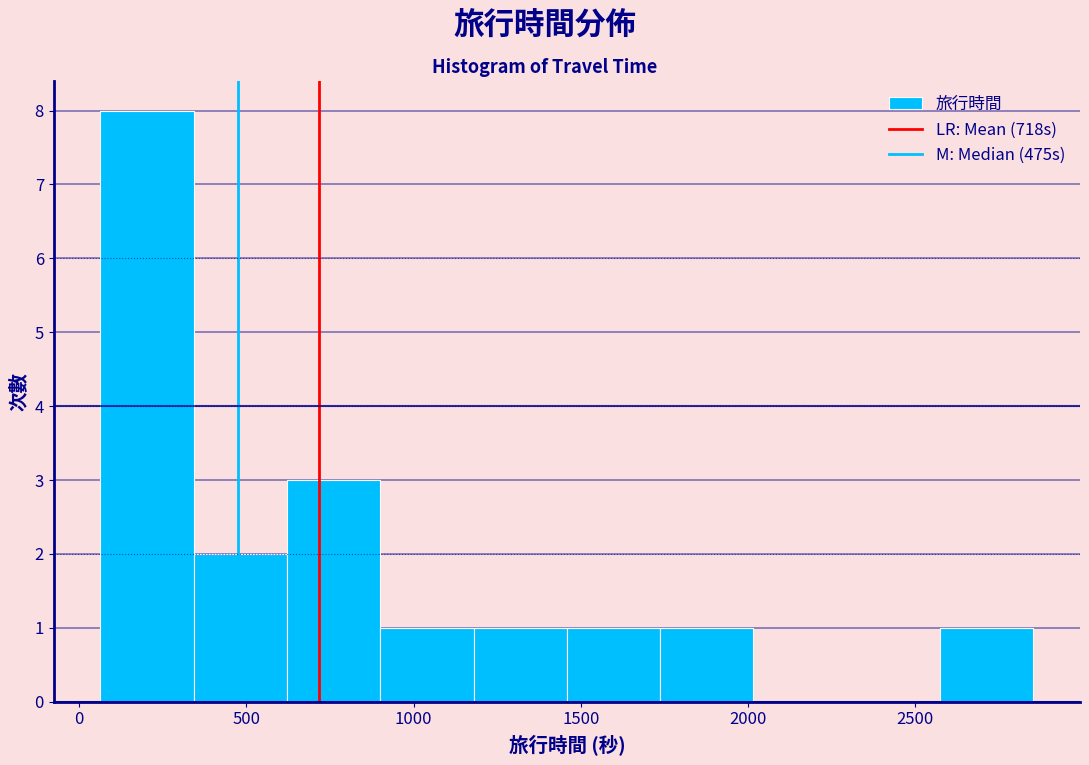

How tall is the bar that spans 600 to 900 on the x-axis? Neither the bar edges nor the heights are printed on the chart, so give them approximately, as read against the axes.

3